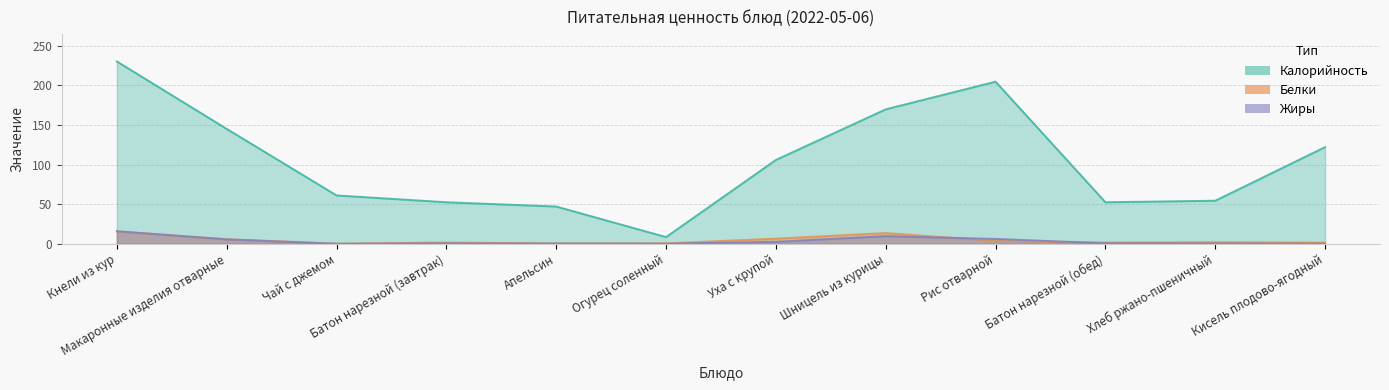

True or false: Калорийность and Жиры intersect in this chart.

False